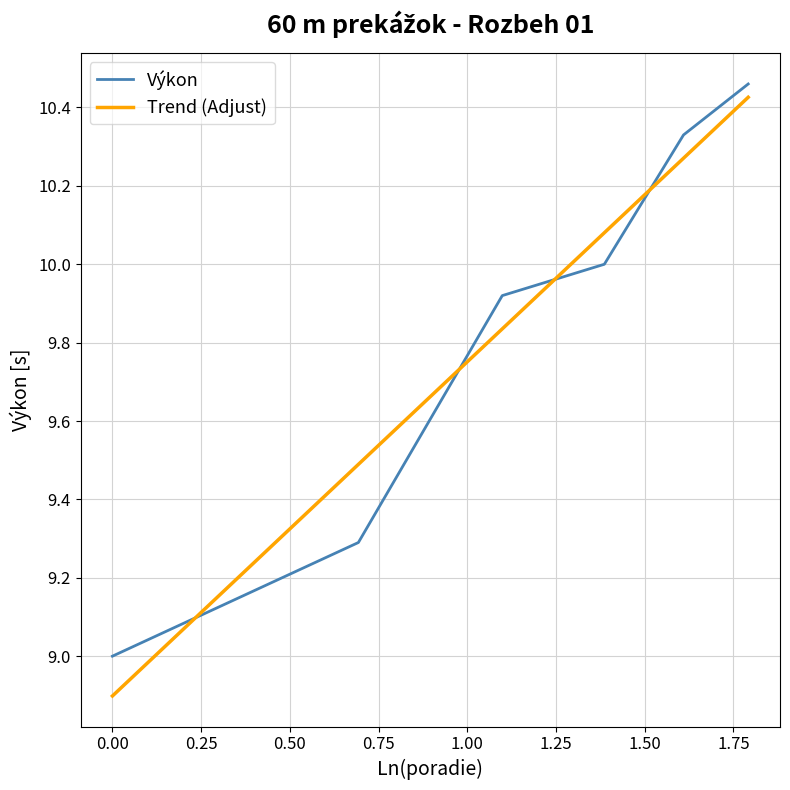

Which series has the largest range (max minus min)?

Trend (Adjust)